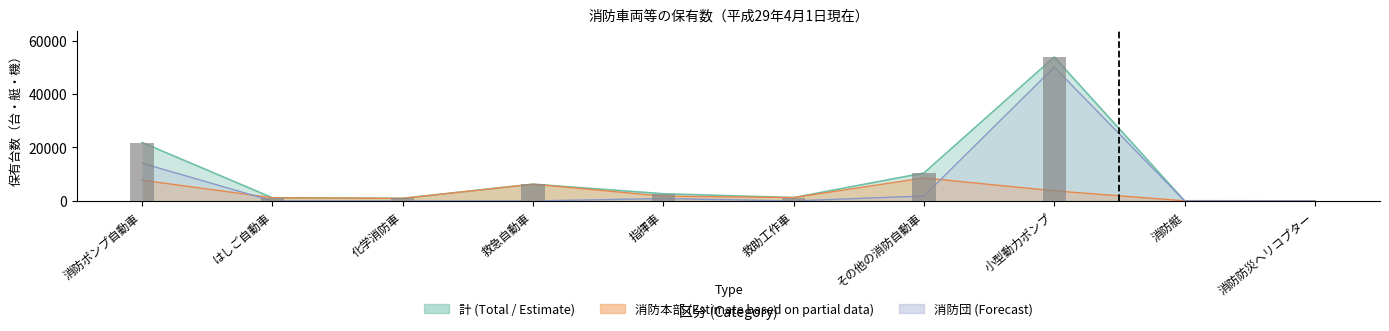

What is the highest value of the 消防本部 series?

8609